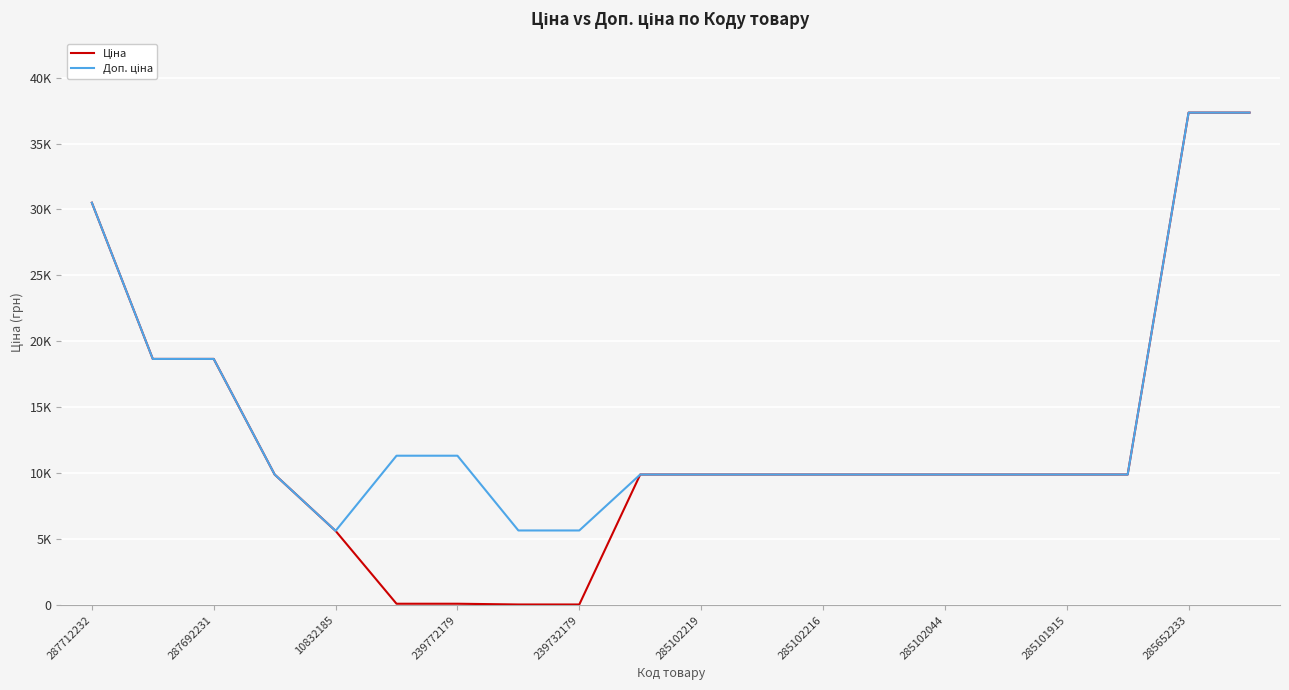

Does the chart display data point markers on the line(s)?

No